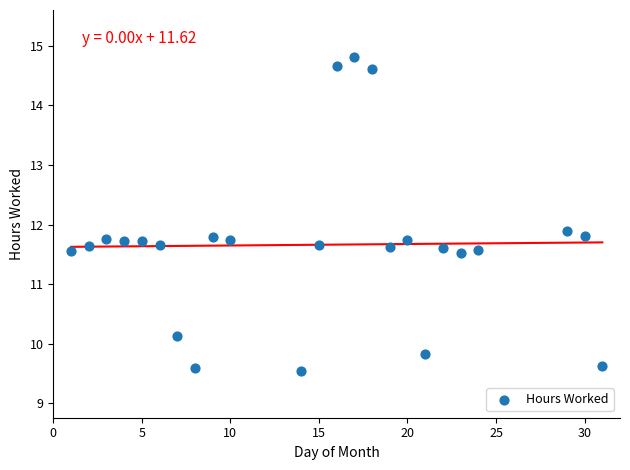

What is the range of Y values (max minus min)?

5.3